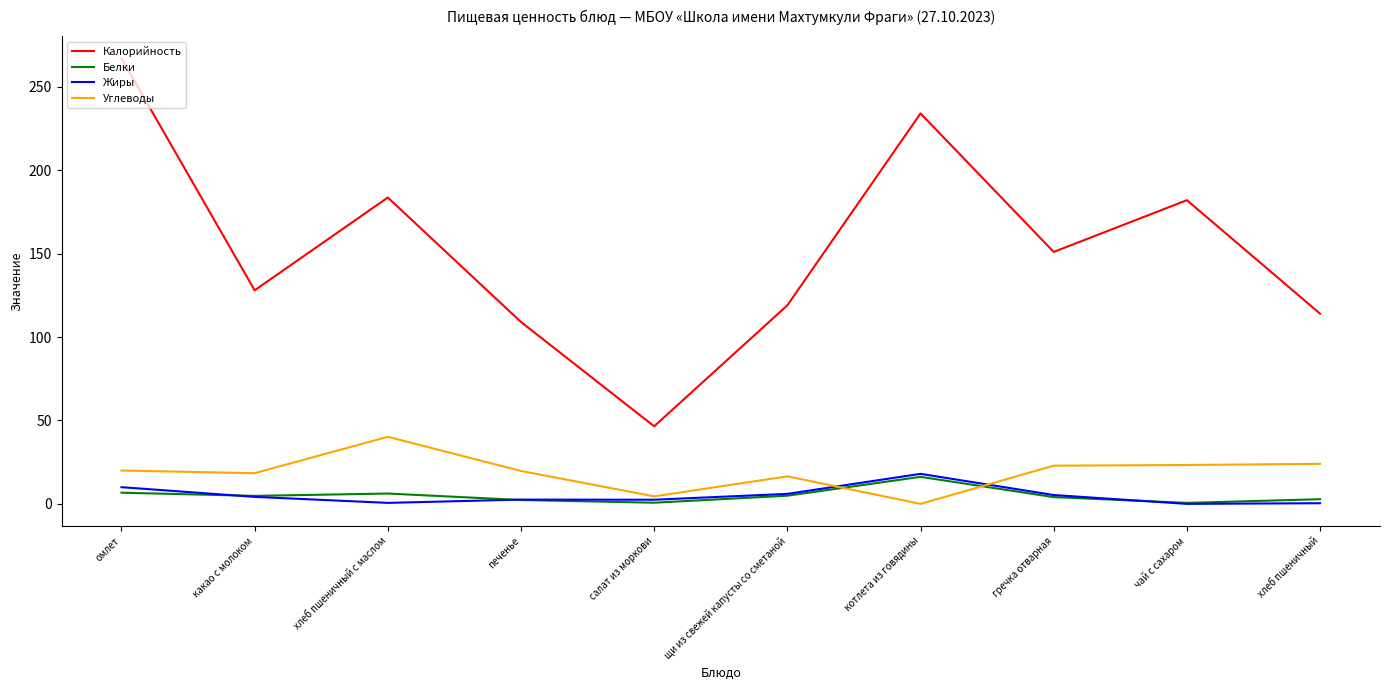

True or false: Калорийность and Белки intersect in this chart.

False